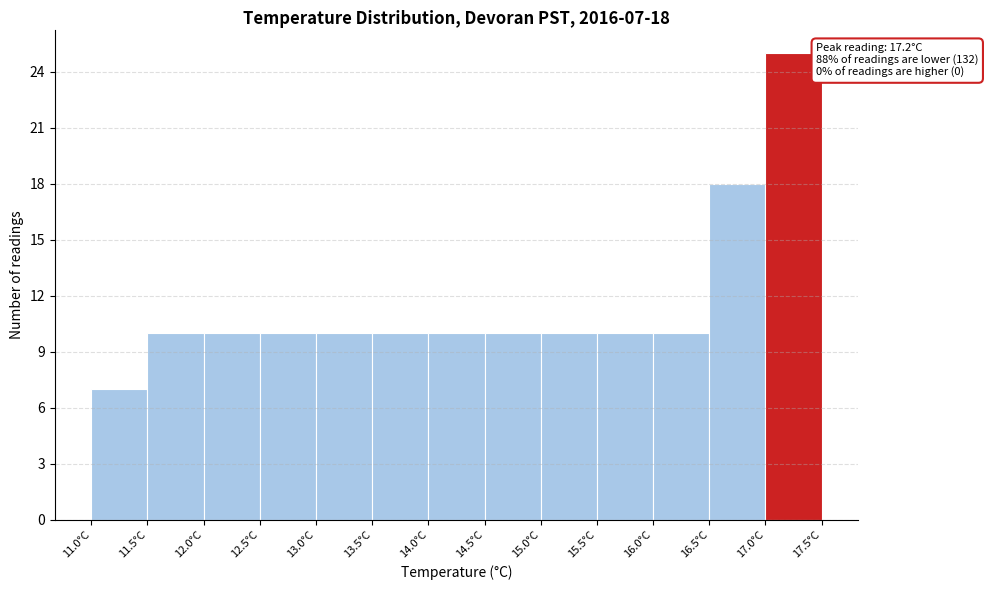

Which range on the x-axis has the tallest bar?

17.0 to 17.5